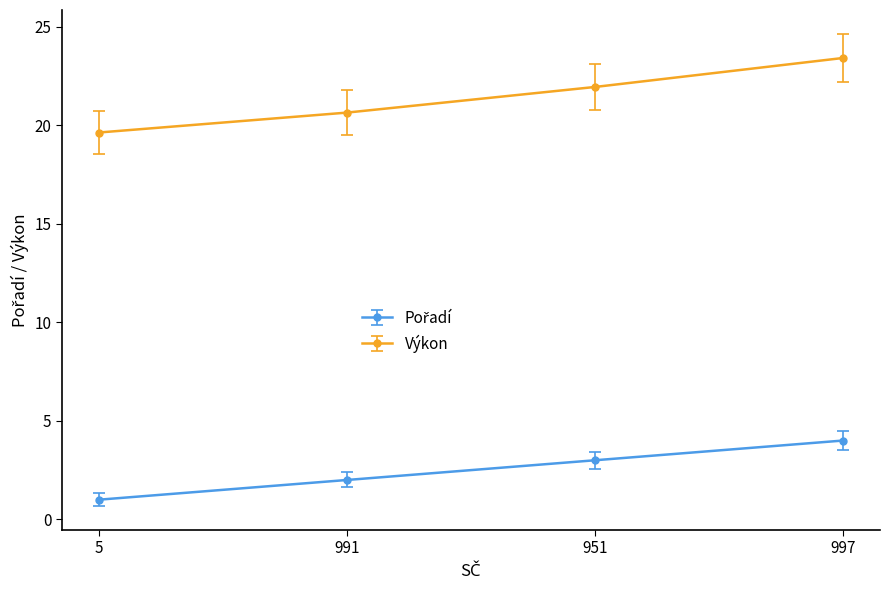

What is the difference between the maximum and minimum values in the Výkon series?

3.8